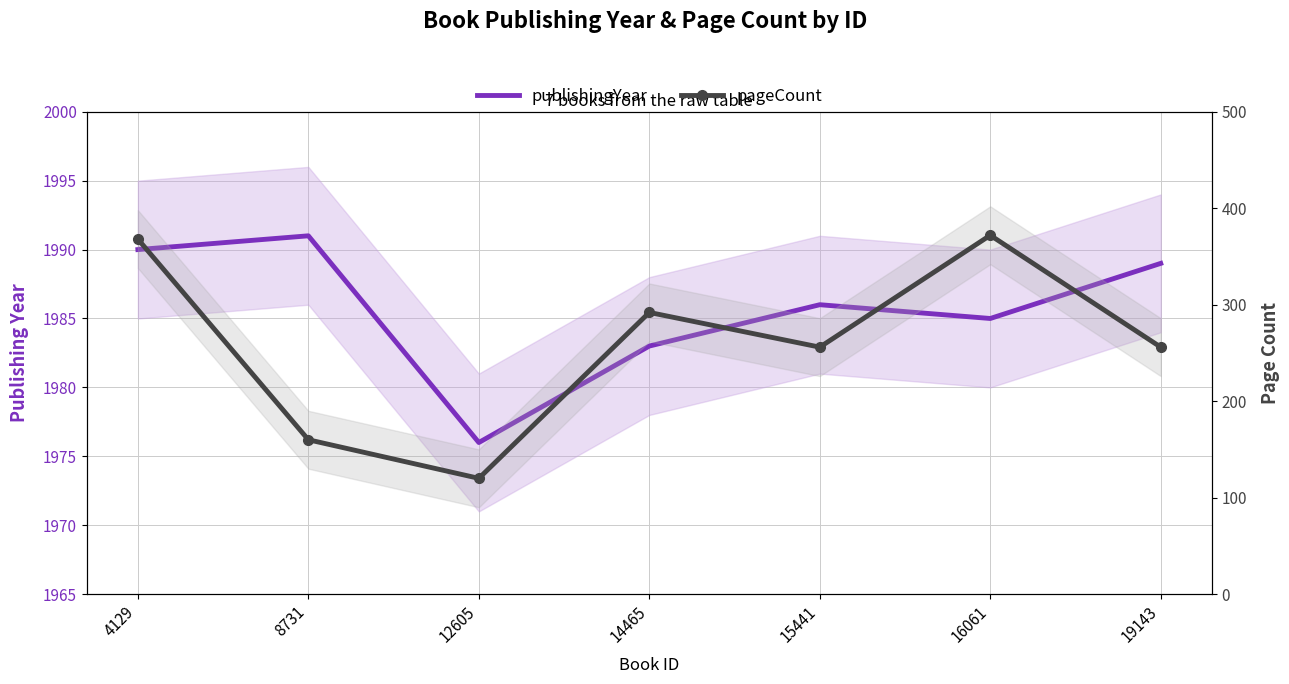

List the series in order of their peak value, highest first.

publishingYear, pageCount